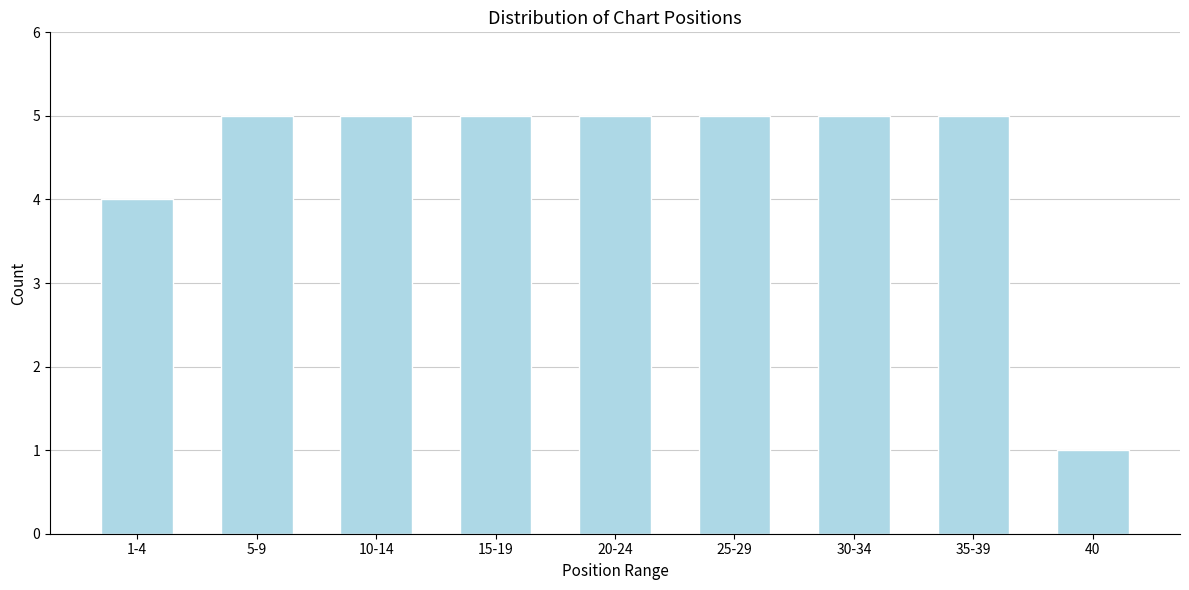

Reading left to right, transcribe all the data shown in this chart.

1-4=4	5-9=5	10-14=5	15-19=5	20-24=5	25-29=5	30-34=5	35-39=5	40=1